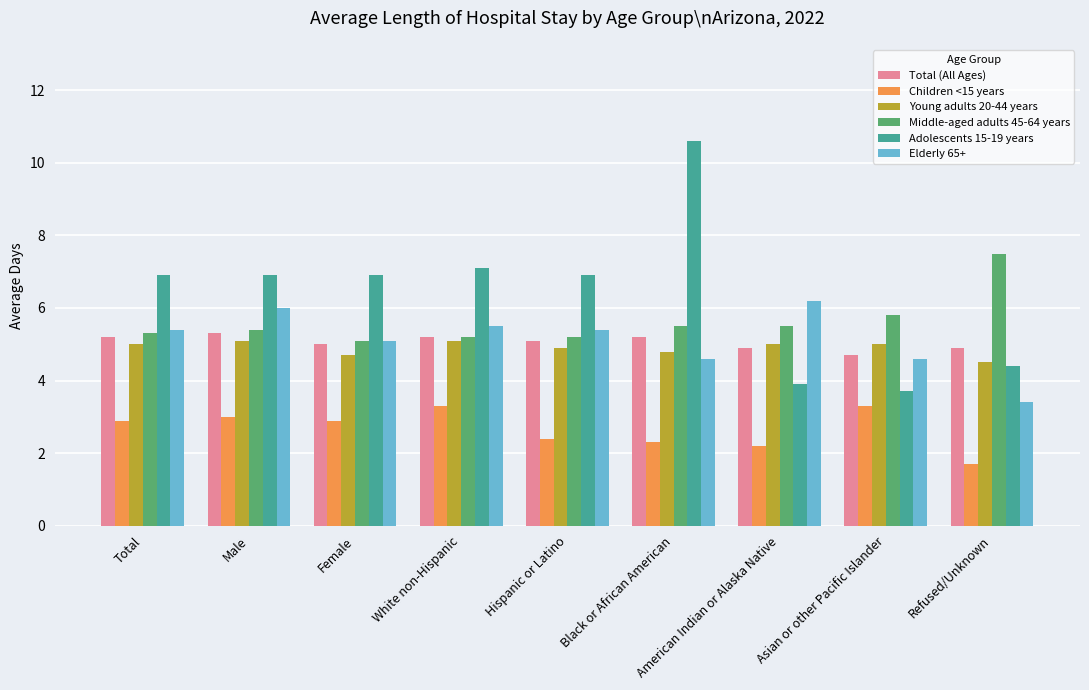

Which category has the lowest value in the Elderly 65+ series?

Refused/Unknown